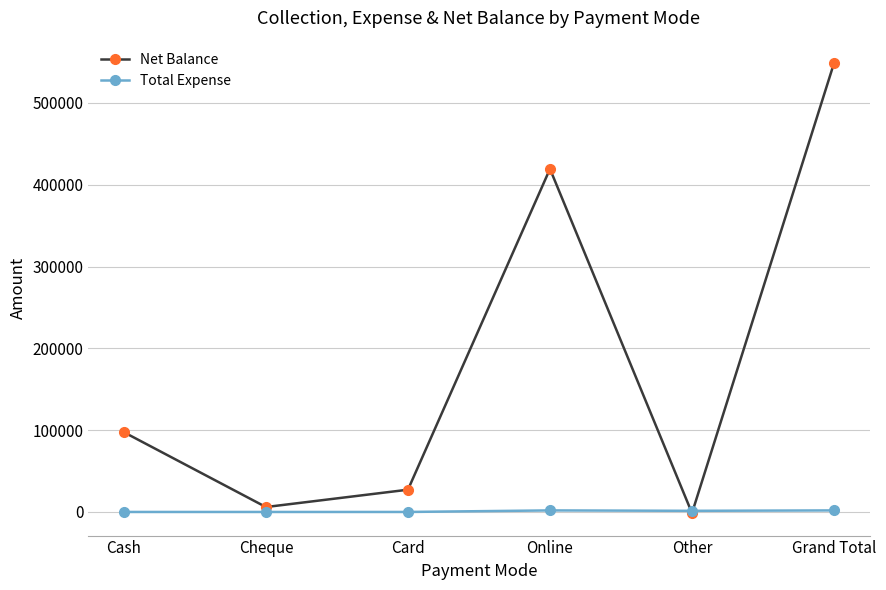

Where is the first local maximum for Net Balance?

Online